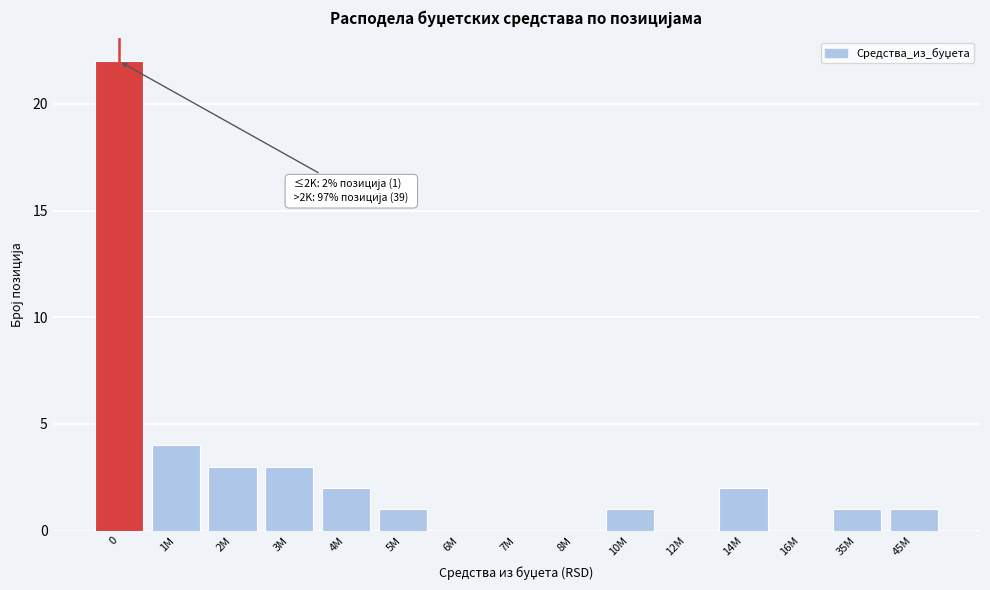

Reading left to right, extract all data points from this chart.

0=22	1M=4	2M=3	3M=3	4M=2	5M=1	6M=0	7M=0	8M=0	10M=1	12M=0	14M=2	16M=0	35M=1	45M=1